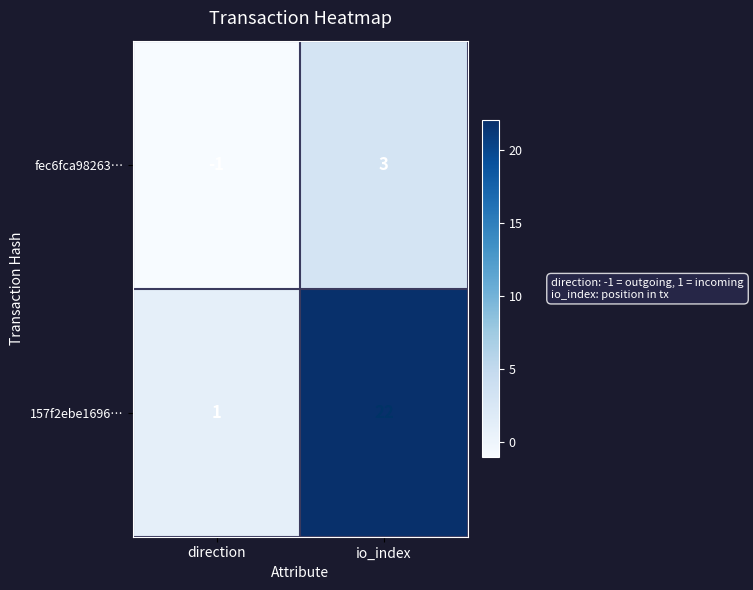

What is the difference between the highest and lowest values at io_index?

19